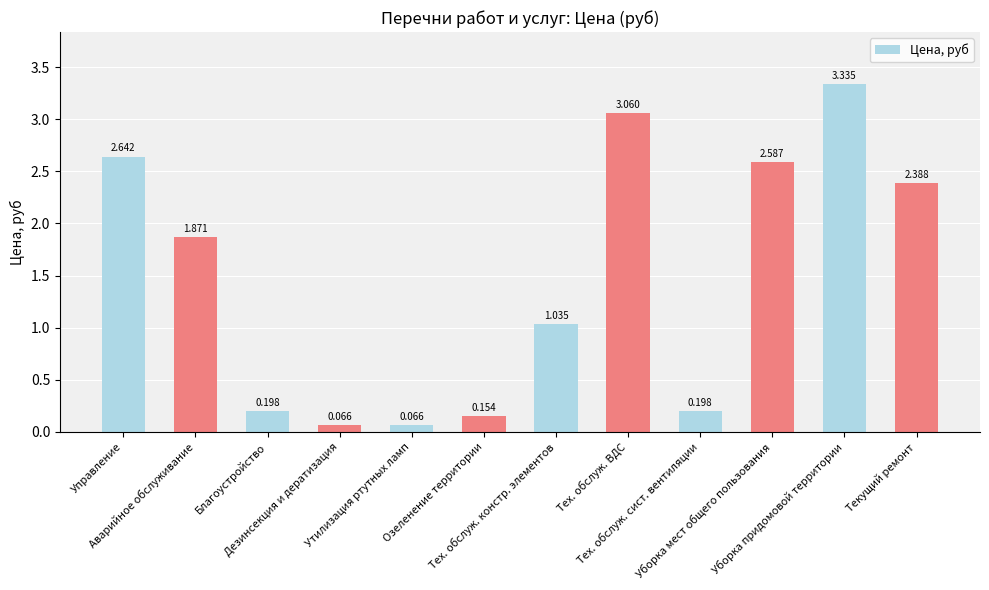

Reading right to left, extract all data points from this chart.

2.4	3.3	2.6	0.2	3.1	1.0	0.2	0.1	0.1	0.2	1.9	2.6